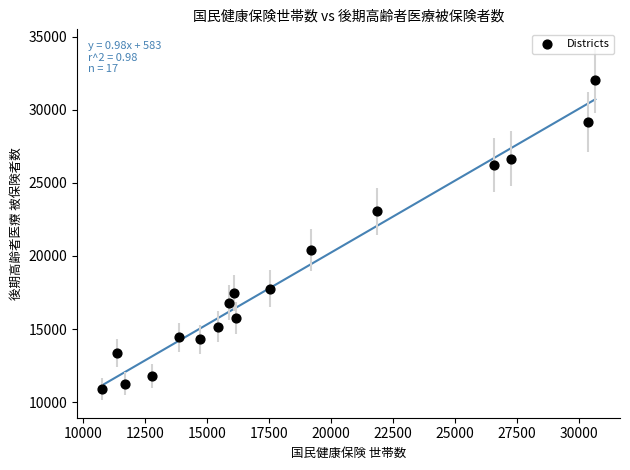

What is the range of Y values (max minus min)?

21134